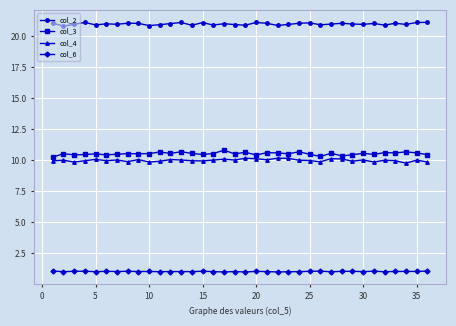

Which series has the largest total across all categories?

col_2